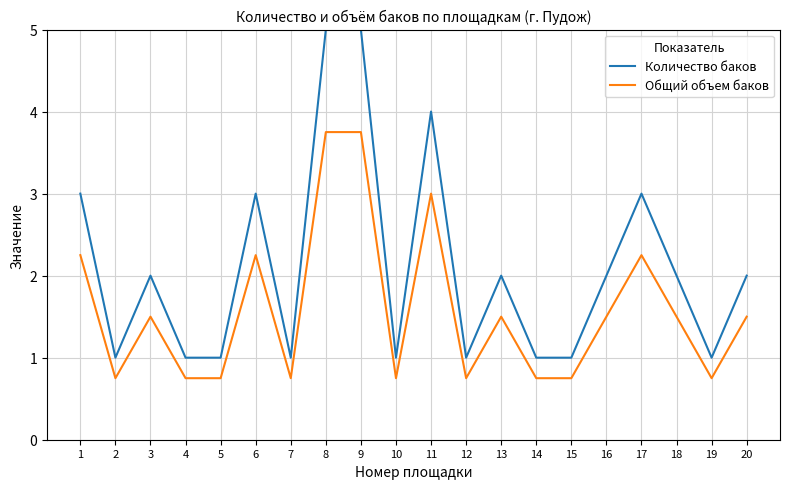

Is the value of Общий объем баков at 20 greater than the value of Количество баков at 17?

No